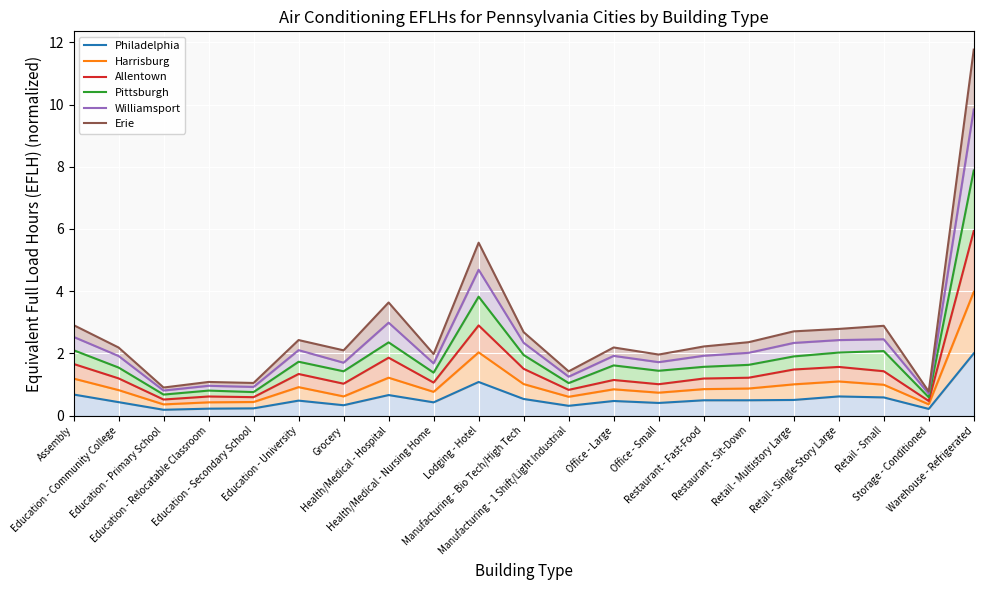

The Philadelphia series shows 0.1 at Office - Small. True or false?

False